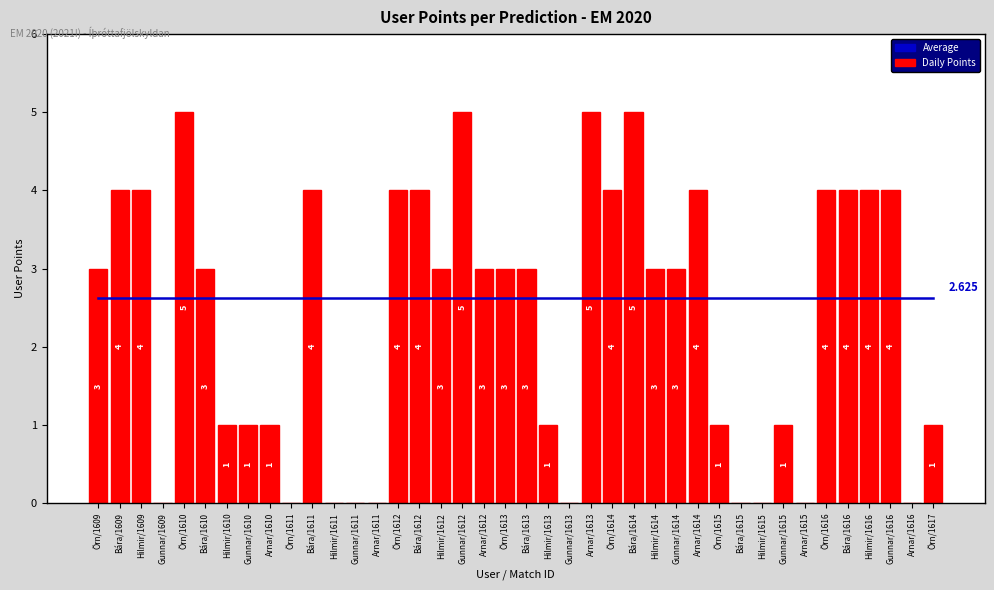

At which label is Average (2.625) closest to 2?

Örn/1609